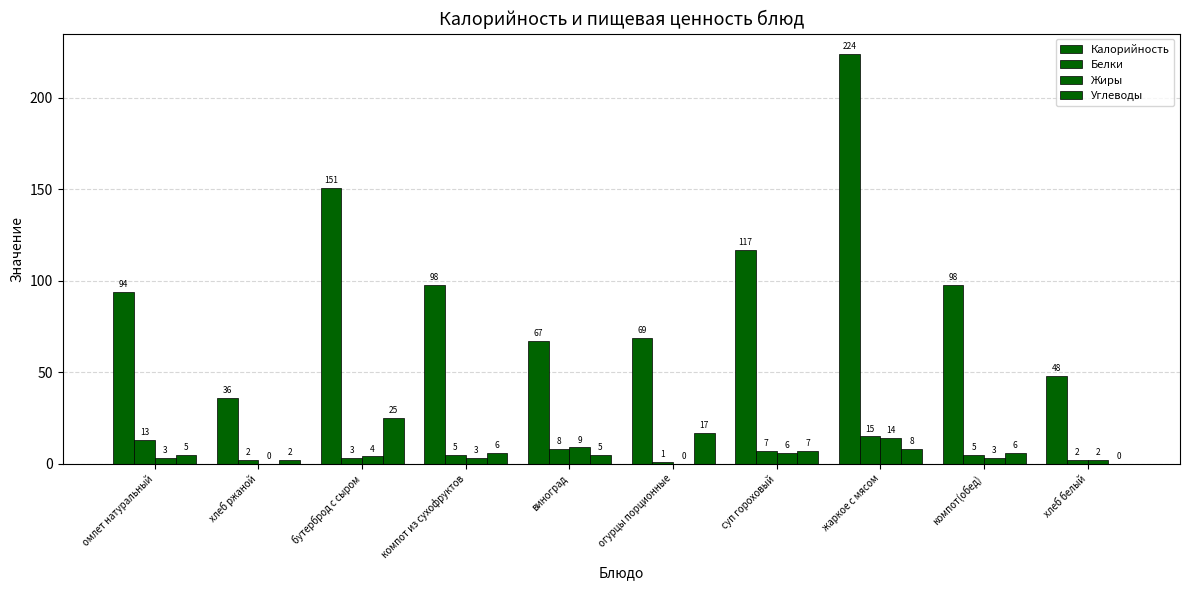

What is the difference between the highest and lowest values at жаркое с мясом?

216